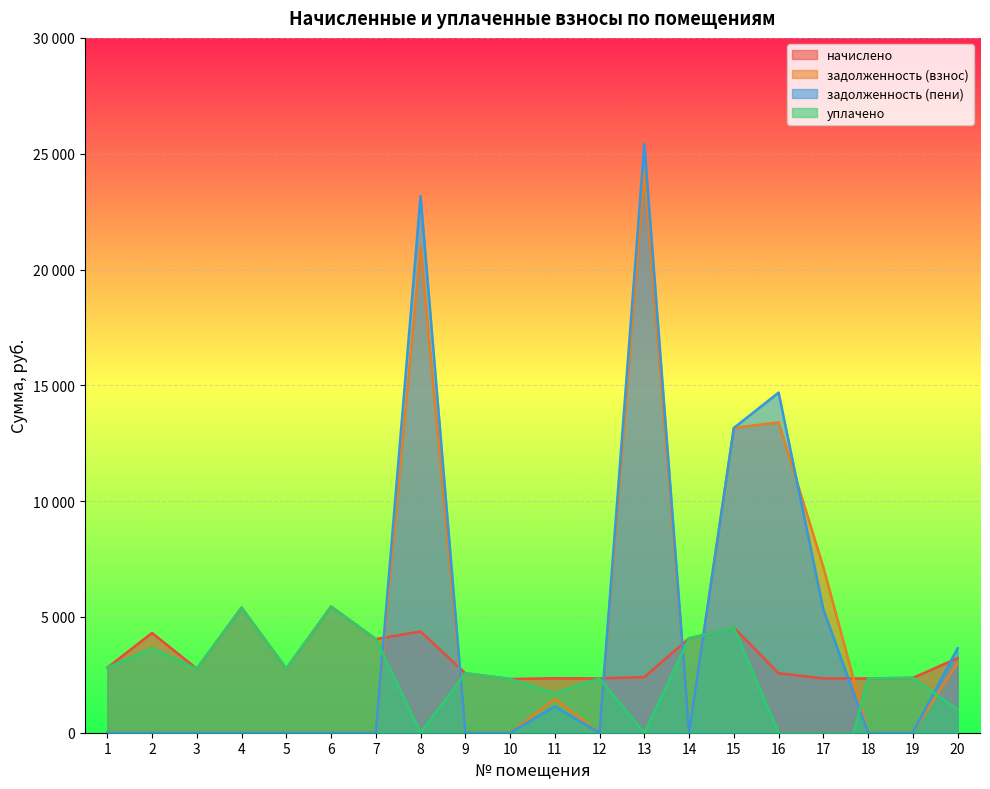

Reading left to right, what are all the values shown in this chart?

начислено: 2806.9	4305.6	2765.5	5398.5	2765.5	5448.2	4040.6	4371.8	2566.8	2319.2	2351.5	2343.2	2401.2	4073.8	4537.4	2566.8	2343.2	2343.2	2368.1	3220.9
задолженность (взнос): 0.0	0.0	0.0	0.0	0.0	0.0	0.0	20988.0	0.0	0.0	1455.2	0.0	24215.0	0.0	13159.8	13401.3	7151.0	0.0	0.0	3037.2
задолженность (пени): 0.0	0.0	0.0	0.0	0.0	0.0	0.0	23173.9	0.0	0.0	1131.0	0.0	25415.6	0.0	13159.8	14684.7	5322.6	0.0	0.0	3647.6
уплачено: 2806.9	3637.6	2765.5	5398.5	2765.5	5448.2	4040.6	0.0	2566.8	2319.2	1700.0	2343.6	0.0	4073.8	4537.4	0.0	-4892.7	2343.2	2368.1	1000.0